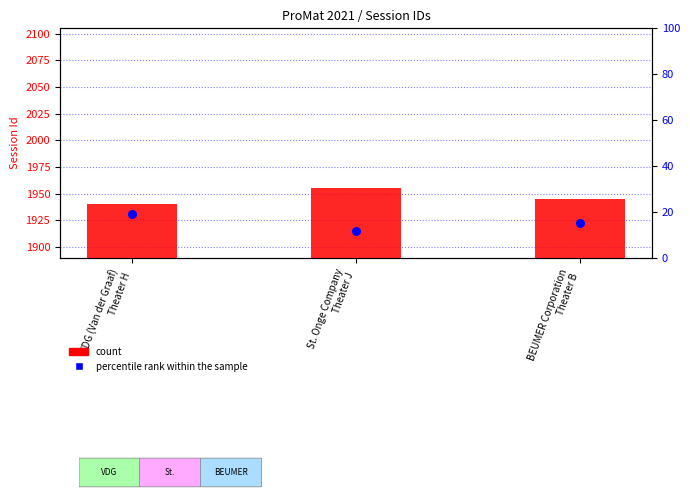

Which has a higher value, St. Onge Company
Theater J or VDG (Van der Graaf)
Theater H?

St. Onge Company
Theater J